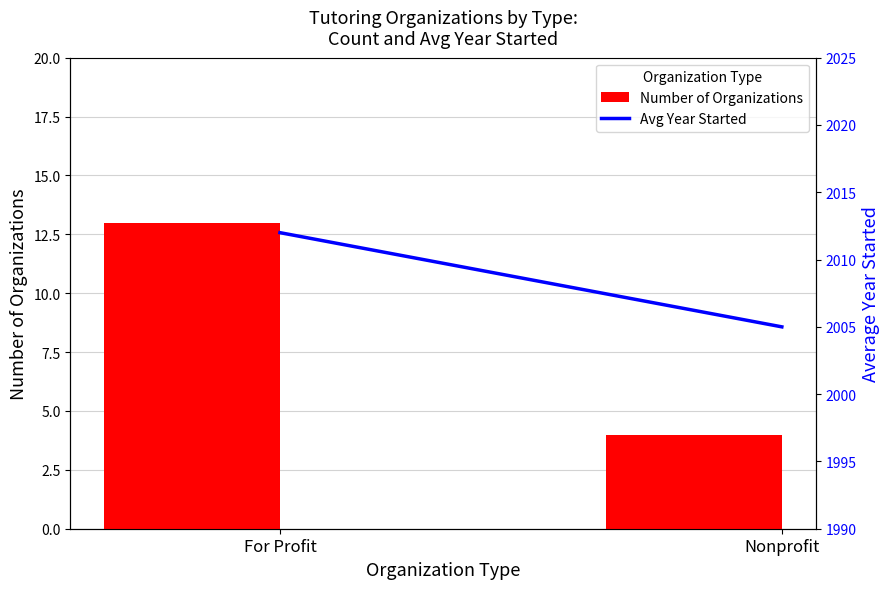

What is the difference between the maximum and minimum values in the Avg Year Started series?

7